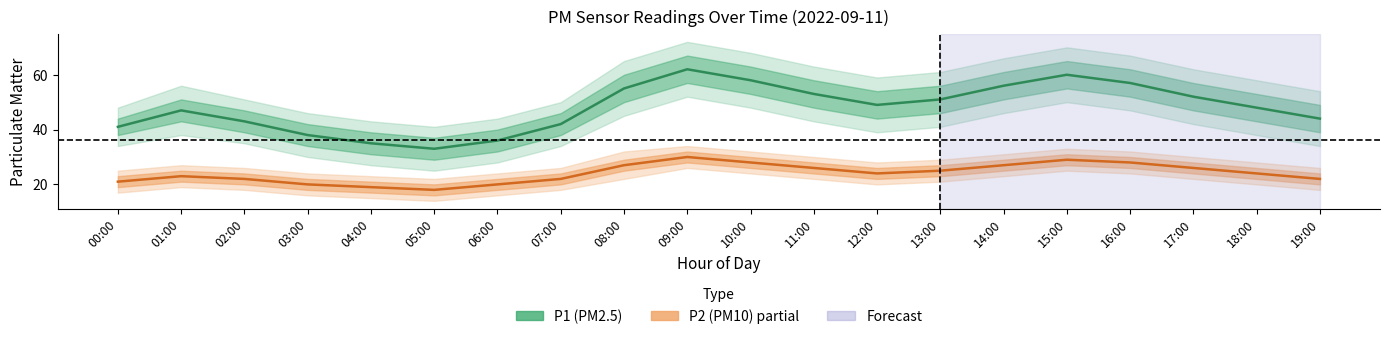

True or false: P1 has a value of 30 at 18:00.

False